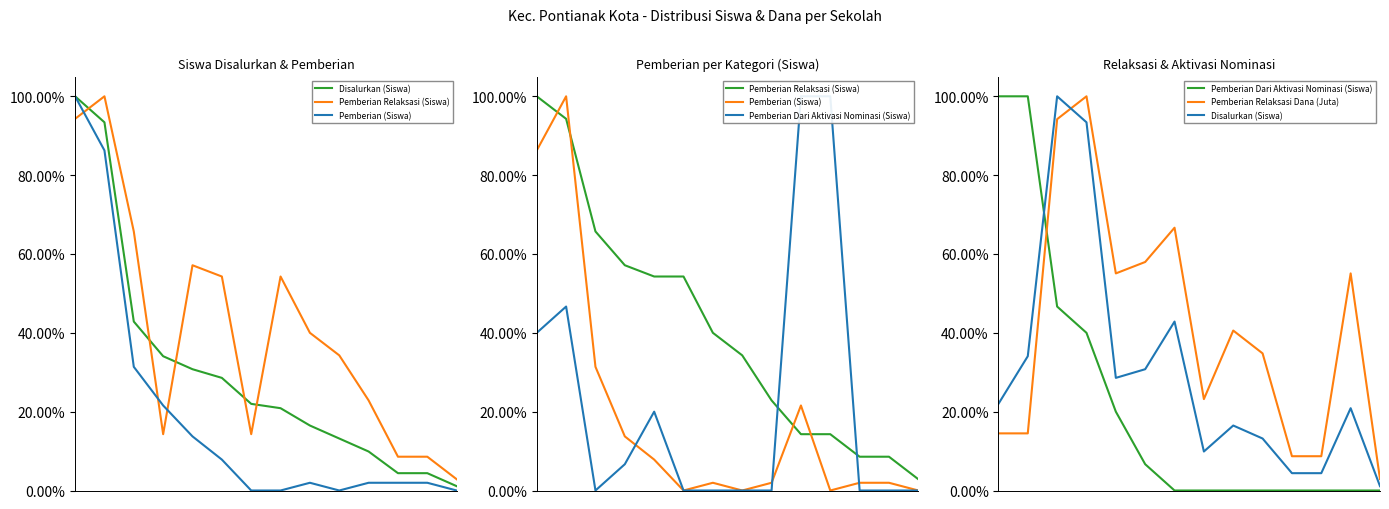

At which label does Pemberian Relaksasi (Siswa) reach its minimum?

13